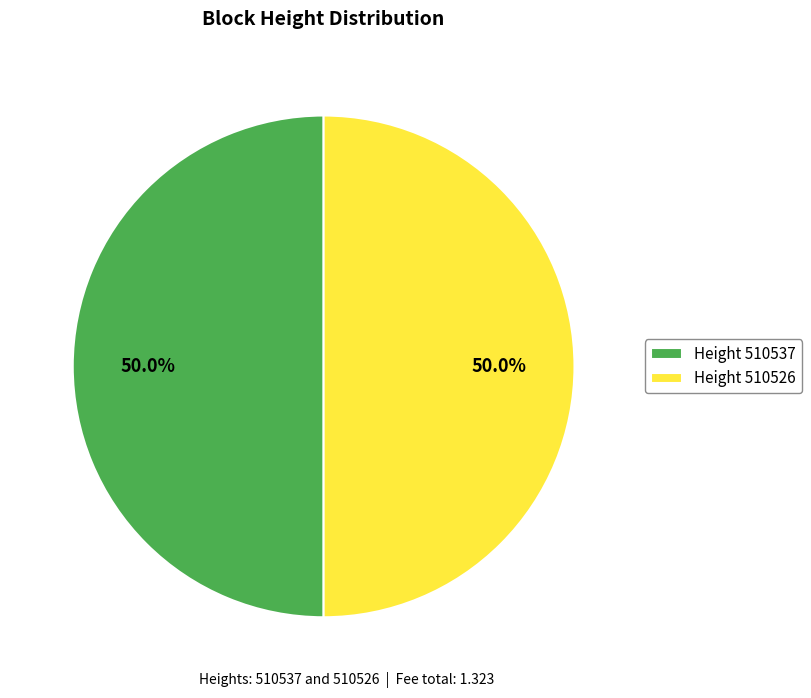

Approximately how many times larger is the value at Height 510537 compared to Height 510526?

1.0